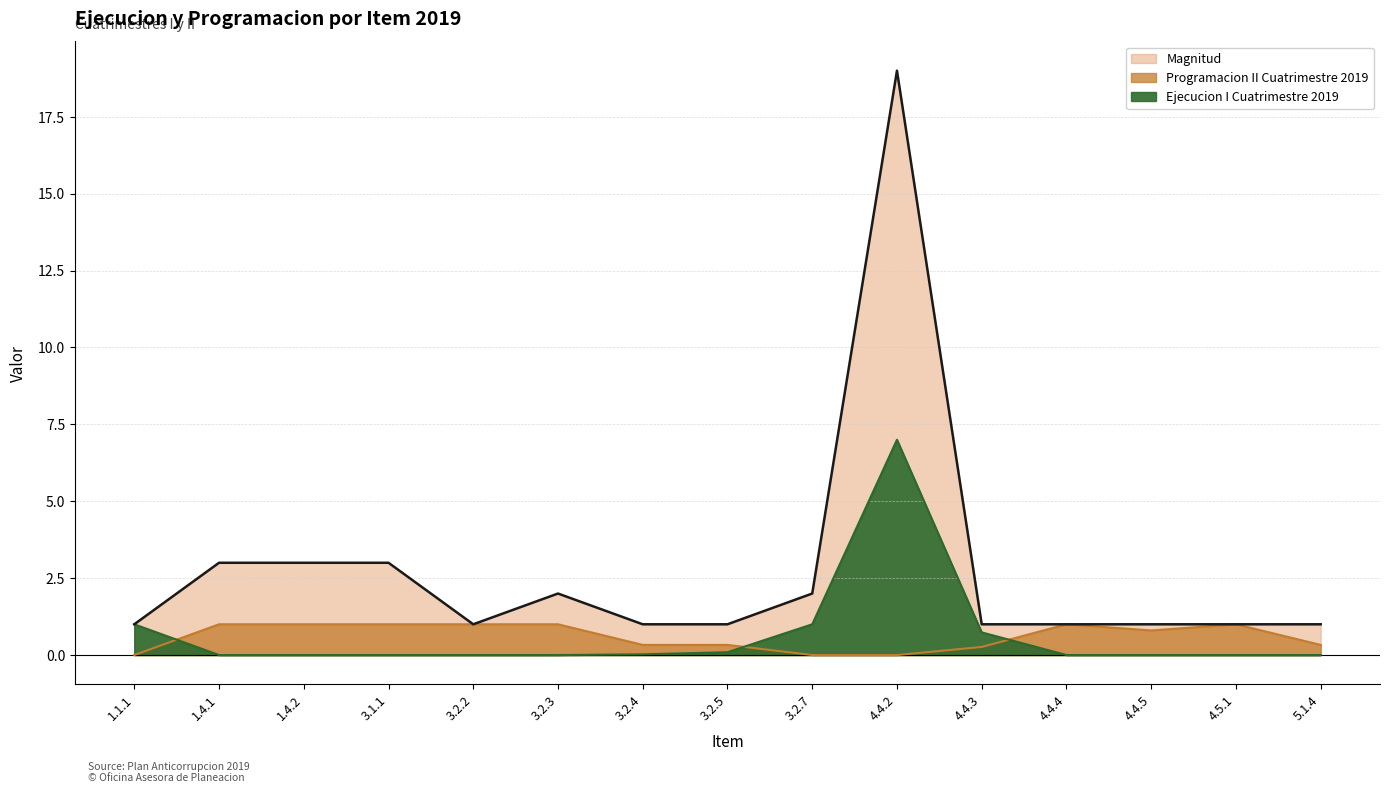

True or false: Magnitud and Programacion II Cuatrimestre 2019 intersect in this chart.

False